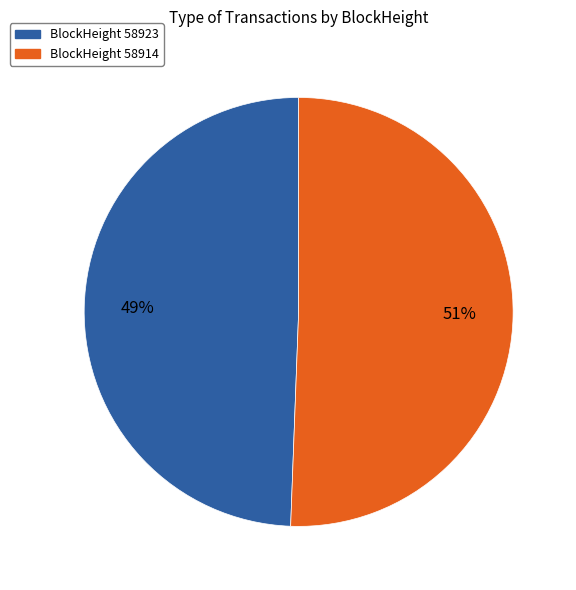

Is there any slice that represents more than half of the pie?

Yes